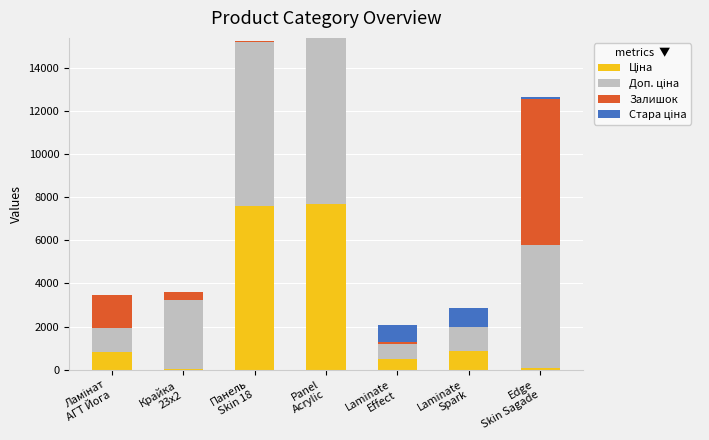

Count the number of categories in the chart.

7